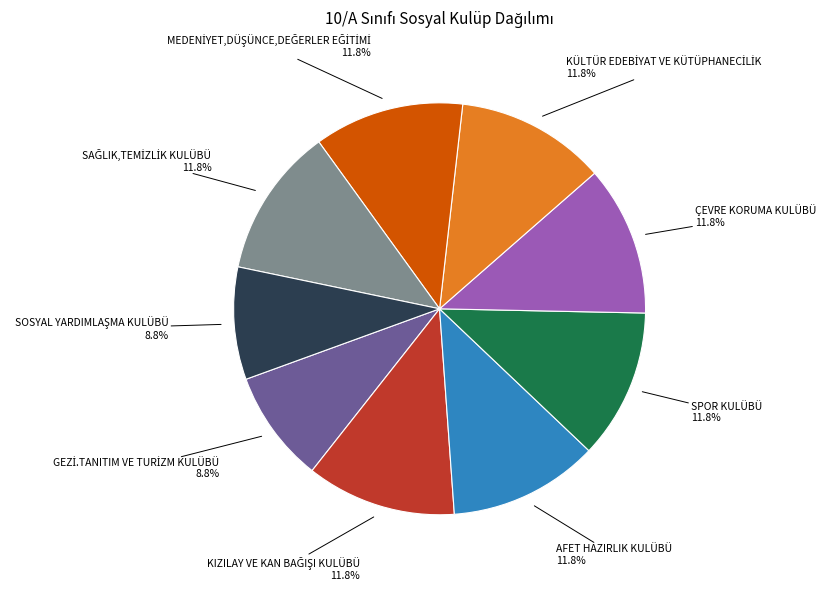

Is the sum of ÇEVRE KORUMA KULÜBÜ and SPOR KULÜBÜ greater than half?

No